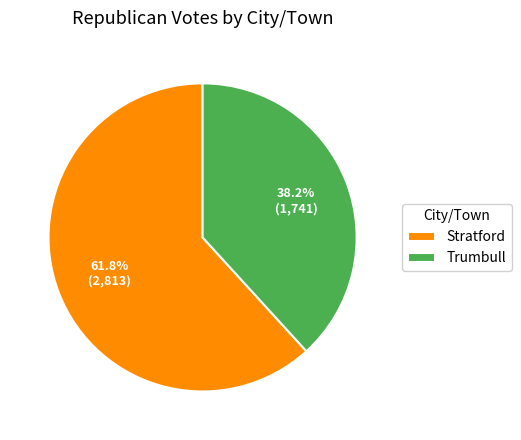

Which category has the biggest portion of the pie?

Stratford